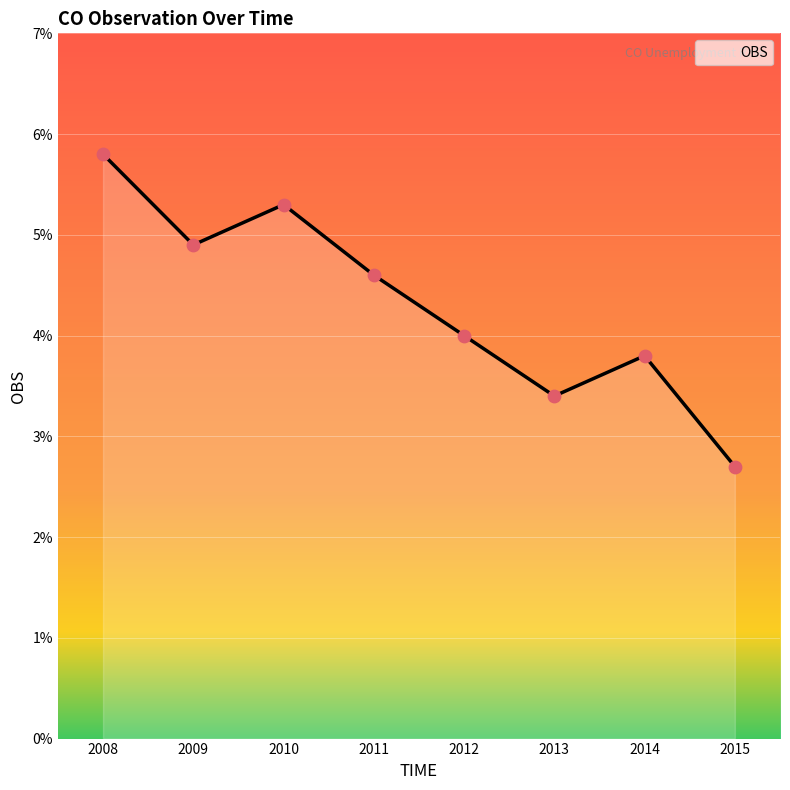

What is the change in value from 2011 to 2012?

-0.6